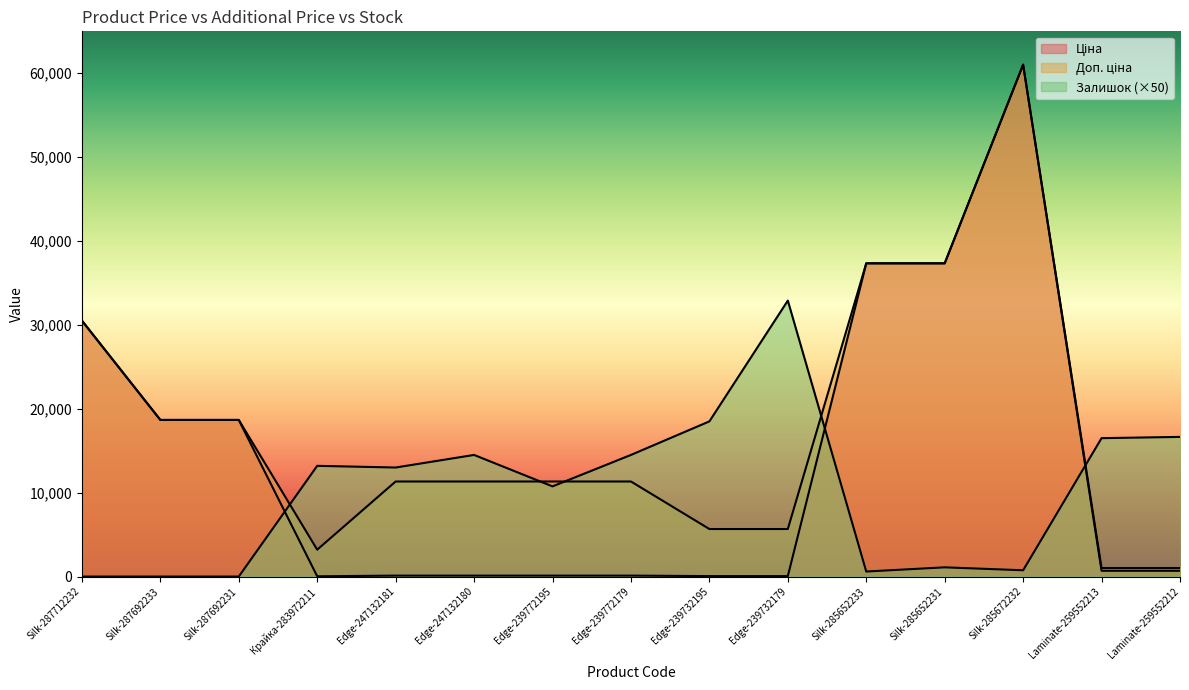

What is the approximate value of Ціна at Laminate-259552213?

689.1